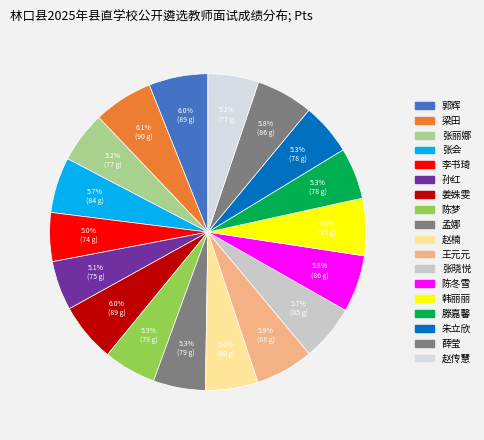

What is the largest slice in the pie chart?

梁田